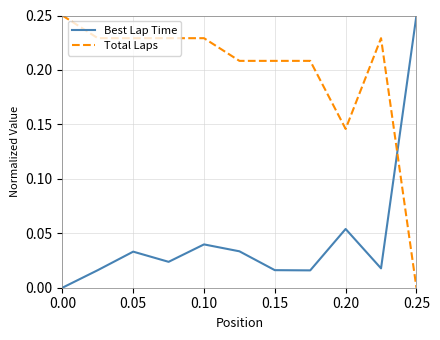

List the series in order of their overall mean, highest first.

Total Laps, Best Lap Time